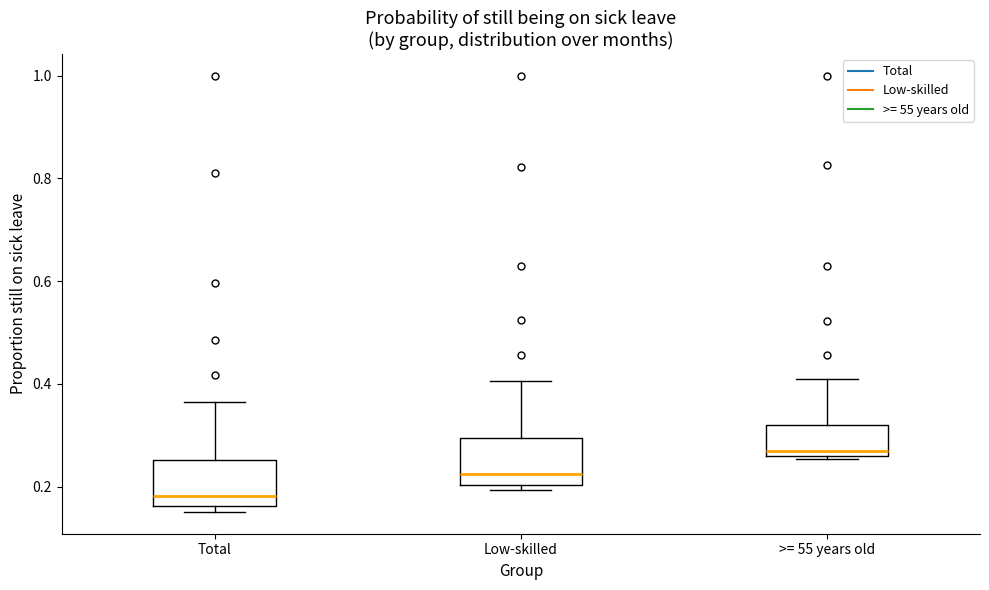

Reading left to right, read every box against the y-axis: the position of its median line, the range the box covers, and the ends of its whiskers. The values are not printed on the chart, so give them approximately, as read against the axis.

Total: median 0.18, box 0.16 to 0.26, whiskers 0.16 (just below the box's lower edge) to 0.36
Low-skilled: median 0.22, box 0.20 to 0.30, whiskers 0.20 (just below the box's lower edge) to 0.40
>= 55 years old: median 0.28, box 0.26 to 0.32, whiskers 0.26 to 0.42